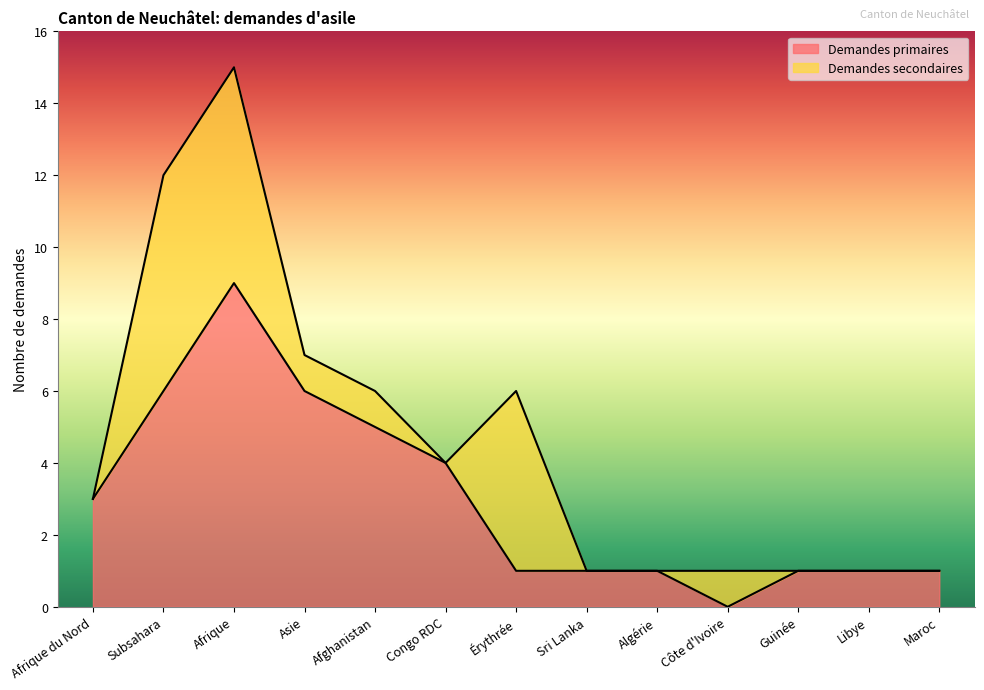

Does the chart display data point markers on the line(s)?

No